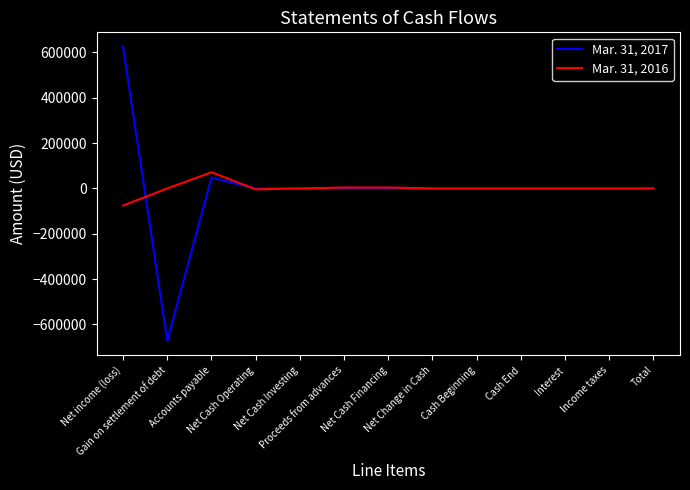

True or false: Mar. 31, 2017 and Mar. 31, 2016 cross at least once.

True